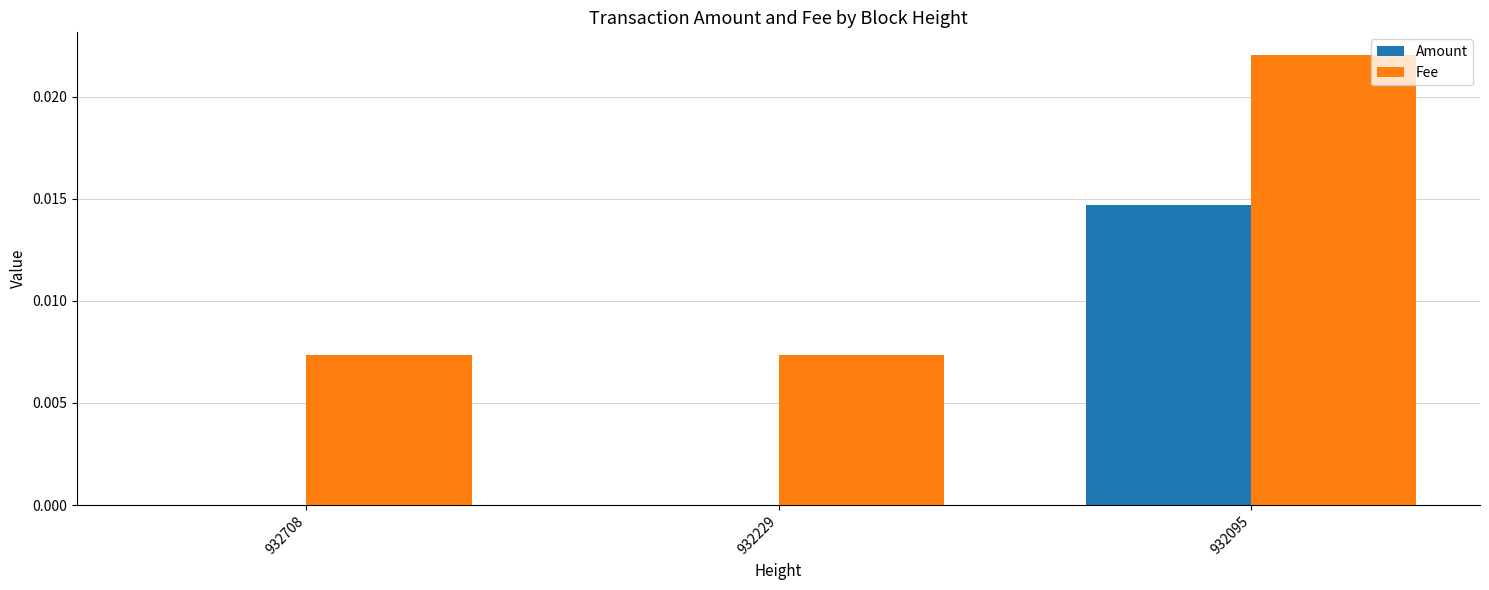

The value of Fee at 932229 is 0.0. True or false?

True